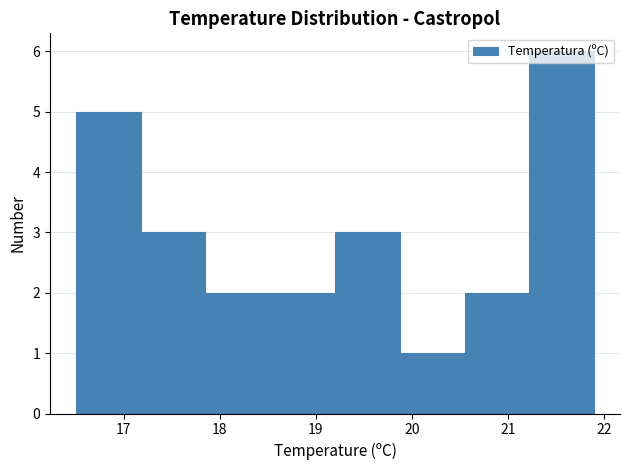

What is the height of the bar covering 17.9 to 18.5 on the x-axis? Neither the bar edges nor the heights are printed on the chart, so give them approximately, as read against the axes.

2